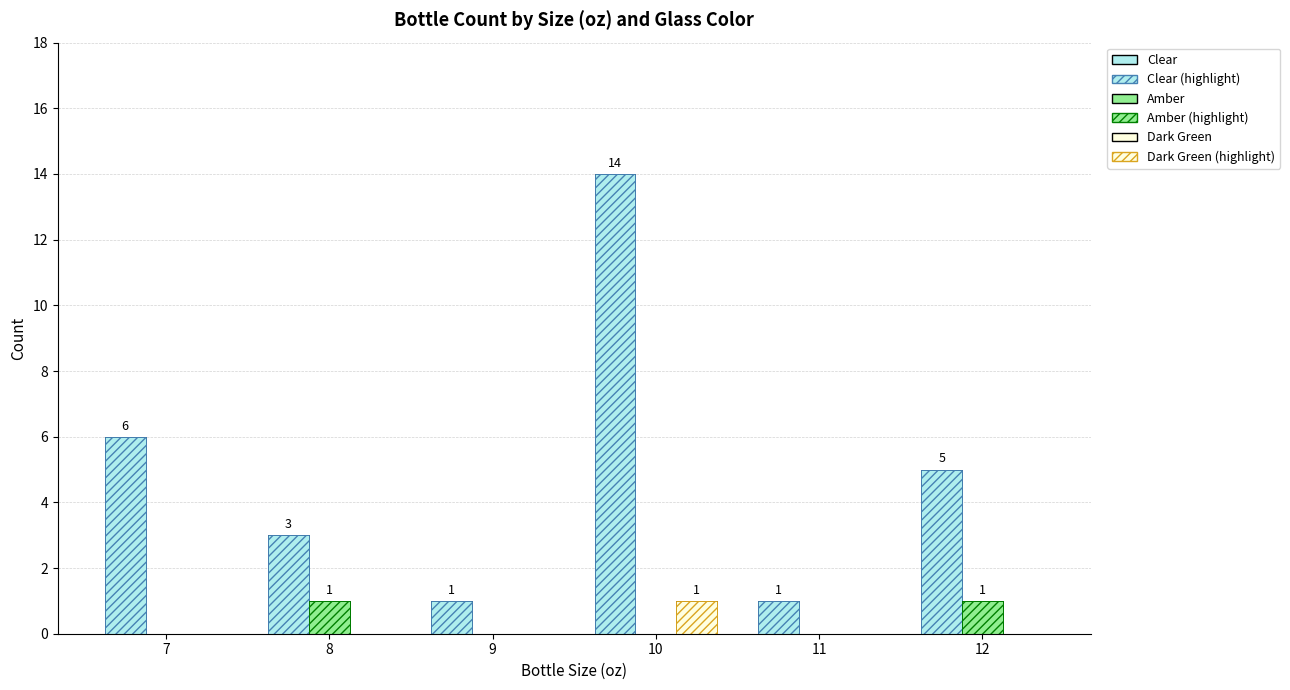

Reading left to right, list all the values displayed in this chart.

Clear: 6	3	1	14	1	5
Clear (highlight): 6	3	1	14	1	5
Amber: 0	1	0	0	0	1
Amber (highlight): 0	1	0	0	0	1
Dark Green: 0	0	0	1	0	0
Dark Green (highlight): 0	0	0	1	0	0